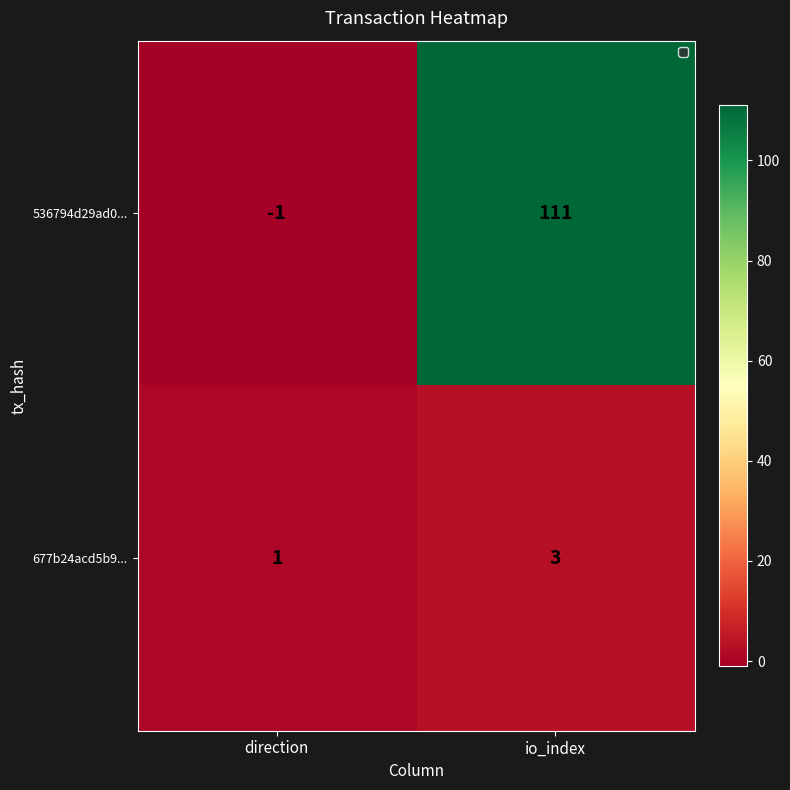

Reading left to right, what are all the values shown in this chart?

536794d29ad0...: -1	111
677b24acd5b9...: 1	3